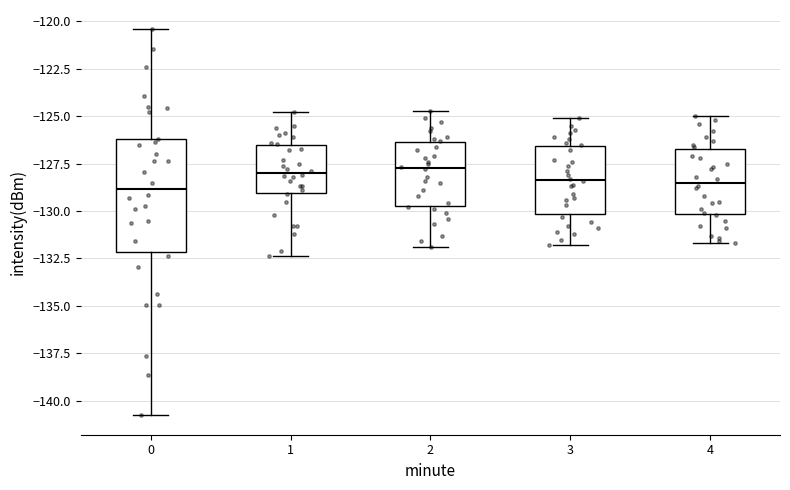

Reading left to right, transcribe this box plot: for each box, give where its median line is, the range the box spans, and where its two whiskers end, as read against the y-axis. The values are not printed on the chart, so give them approximately, as read against the axis.

0: median -129.0, box -132.0 to -126.0, whiskers -141.0 to -120.5
1: median -128.0, box -129.0 to -126.5, whiskers -132.5 to -125.0
2: median -127.5, box -129.5 to -126.5, whiskers -132.0 to -124.5
3: median -128.5, box -130.0 to -126.5, whiskers -132.0 to -125.0
4: median -128.5, box -130.0 to -126.5, whiskers -131.5 to -125.0